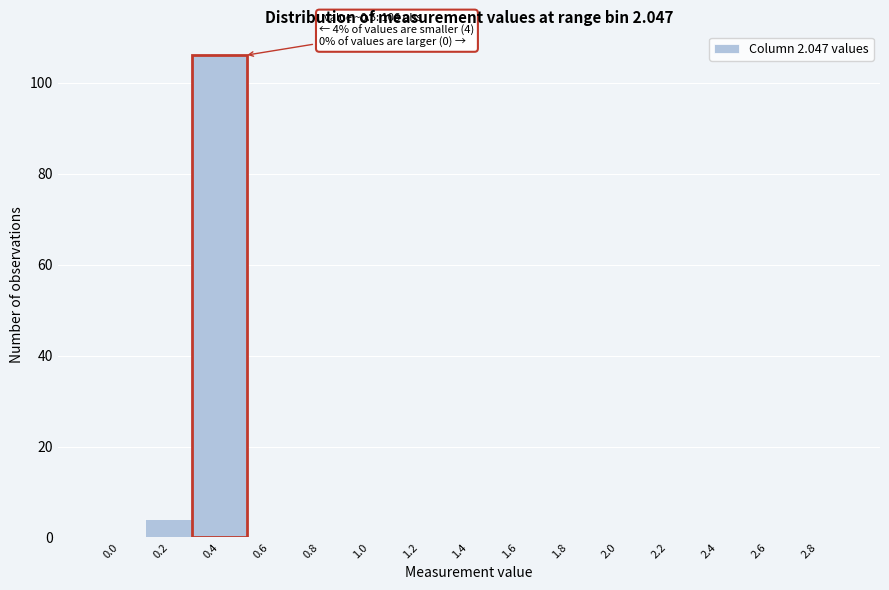

Reading left to right, what are all the values shown in this chart?

0.0=0	0.2=4	0.4=106	0.6=0	0.8=0	1.0=0	1.2=0	1.4=0	1.6=0	1.8=0	2.0=0	2.2=0	2.4=0	2.6=0	2.8=0